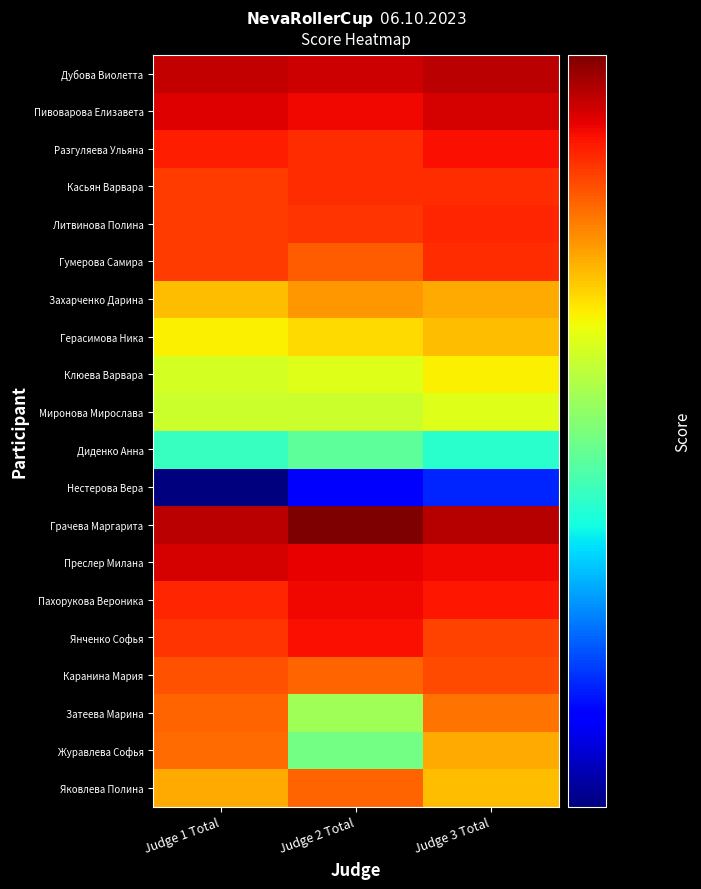

Which series has the largest range (max minus min)?

Журавлева Софья